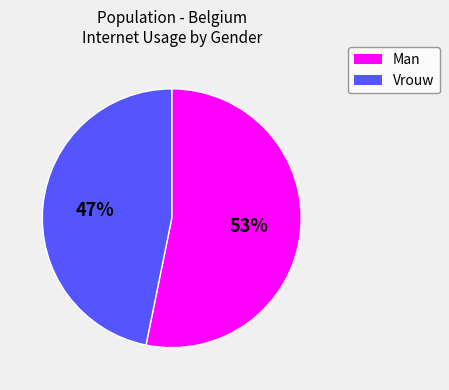

How many slices are in this pie chart?

2